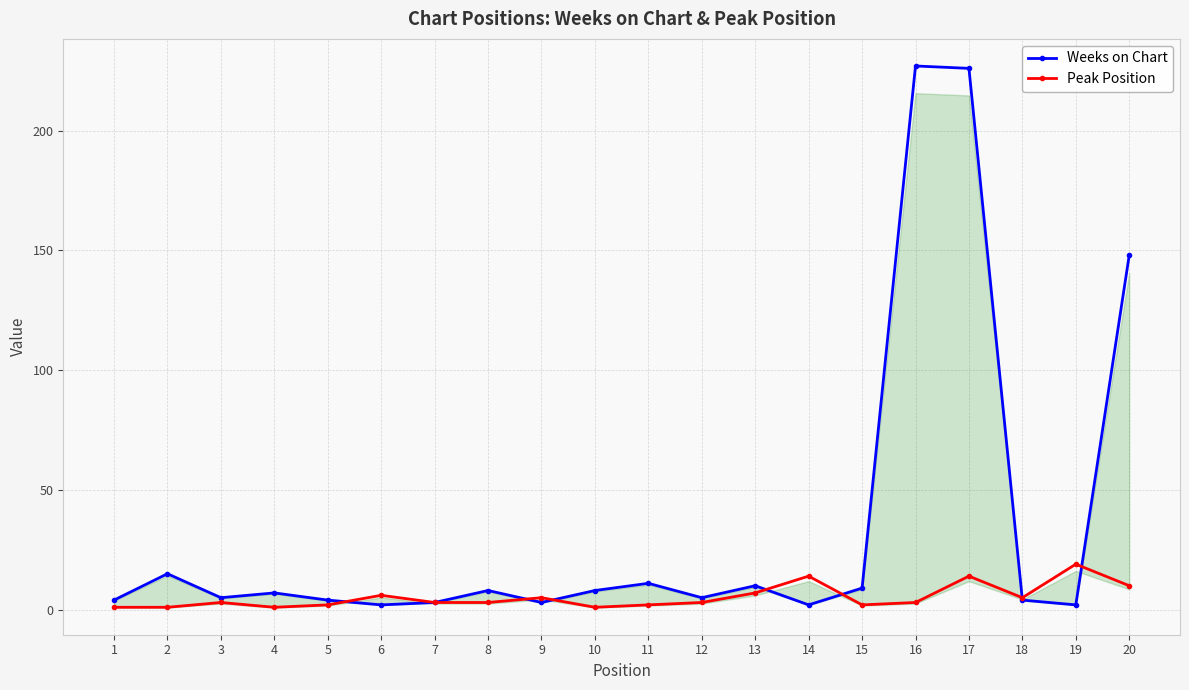

True or false: Weeks on Chart has a value of 2 at 14.

True